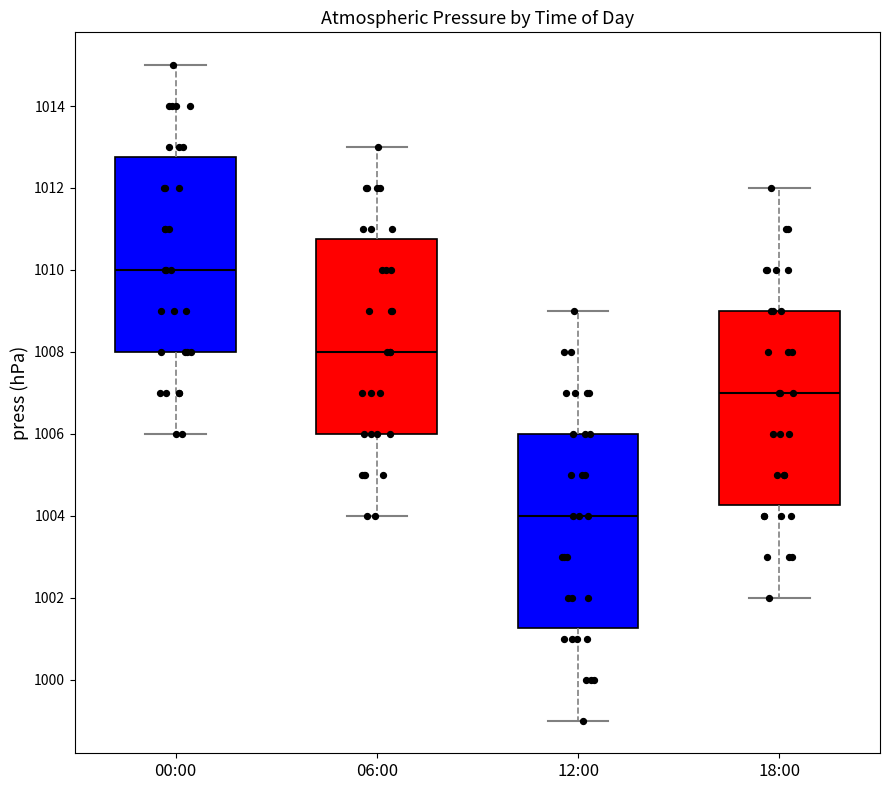

Reading left to right, read every box against the y-axis: the position of its median line, the range the box covers, and the ends of its whiskers. The values are not printed on the chart, so give them approximately, as read against the axis.

00:00: median 1010.0, box 1008.0 to 1012.8, whiskers 1006.0 to 1015.0
06:00: median 1008.0, box 1006.0 to 1010.8, whiskers 1004.0 to 1013.0
12:00: median 1004.0, box 1001.2 to 1006.0, whiskers 999.0 to 1009.0
18:00: median 1007.0, box 1004.2 to 1009.0, whiskers 1002.0 to 1012.0